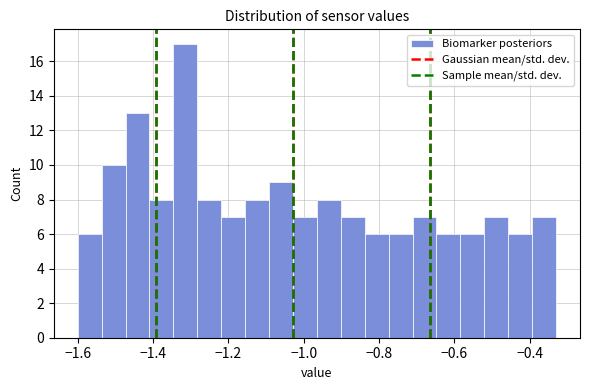

Around what value on the x-axis is the tallest bar? Give the approximate position of its centre, as read against the axis.

-1.32